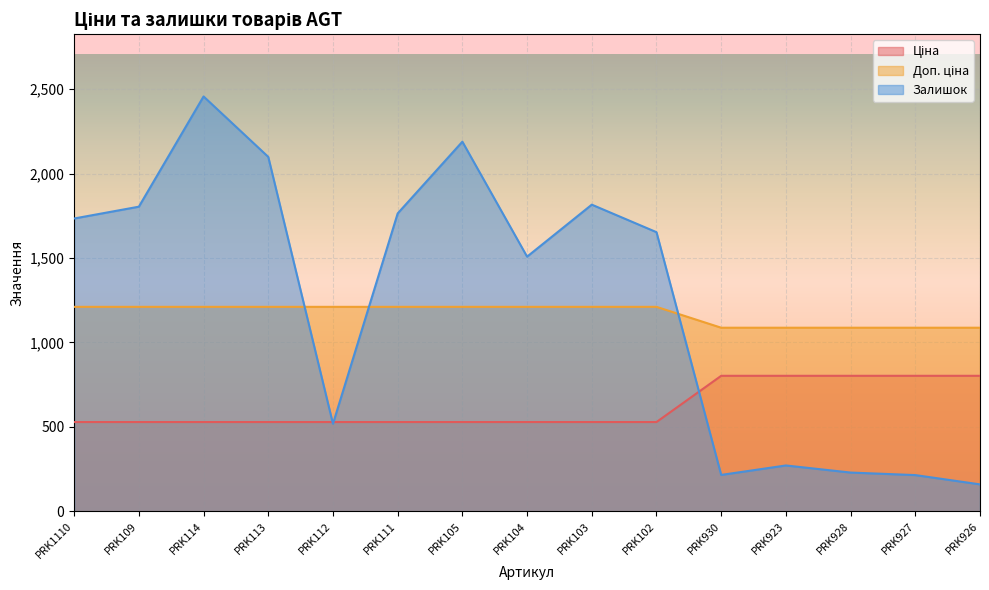

True or false: Ціна has a value of 528.2 at PRK102.

True